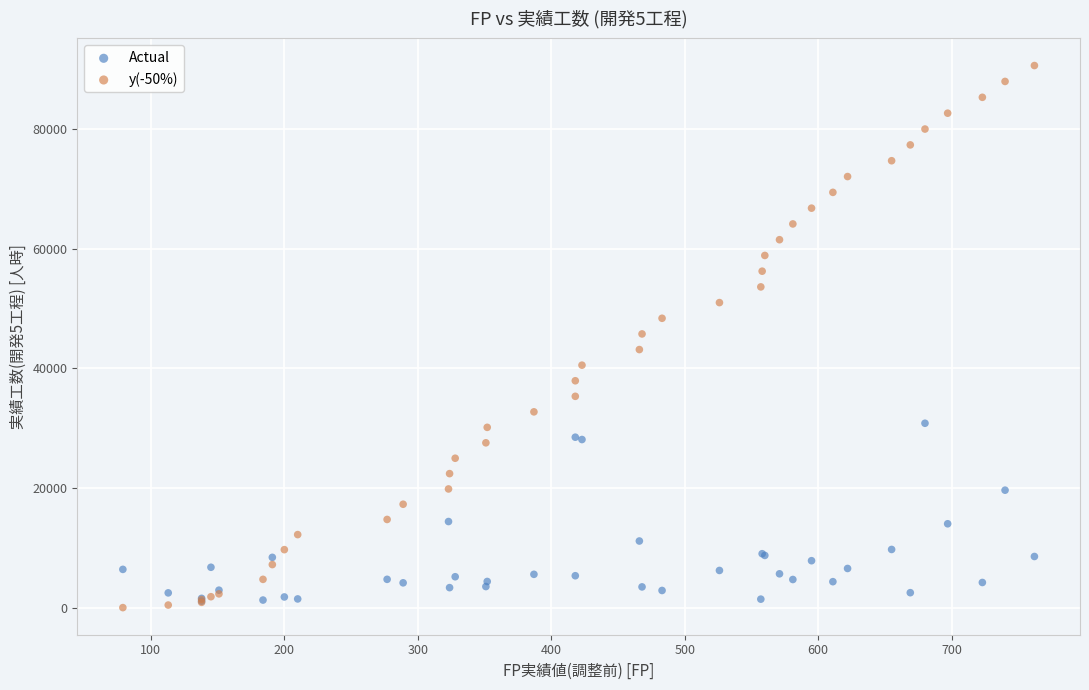

Which series contains the lowest Y value?

y(-50%)